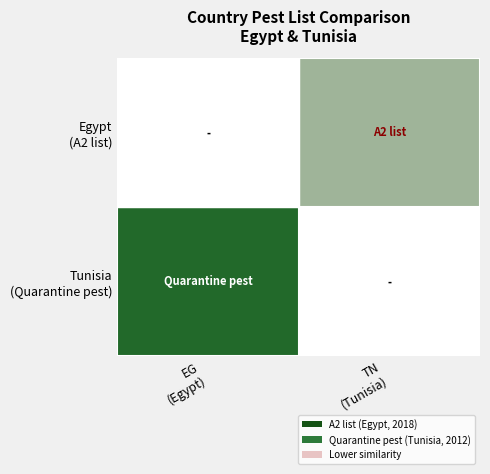

Which has a higher value, TN
(Tunisia) or EG
(Egypt)?

EG
(Egypt)